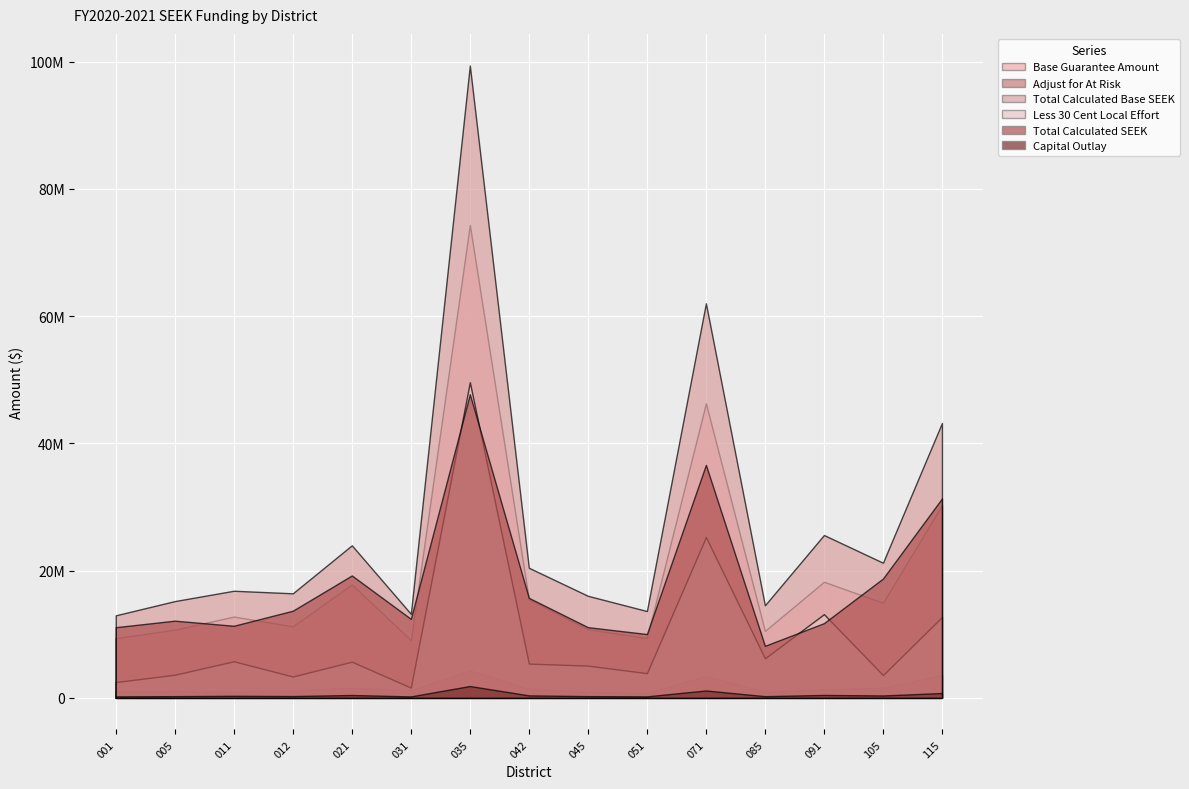

What is the sum of the Total Calculated Base SEEK values at 031 Bell County and 021 Barren County?

37196430